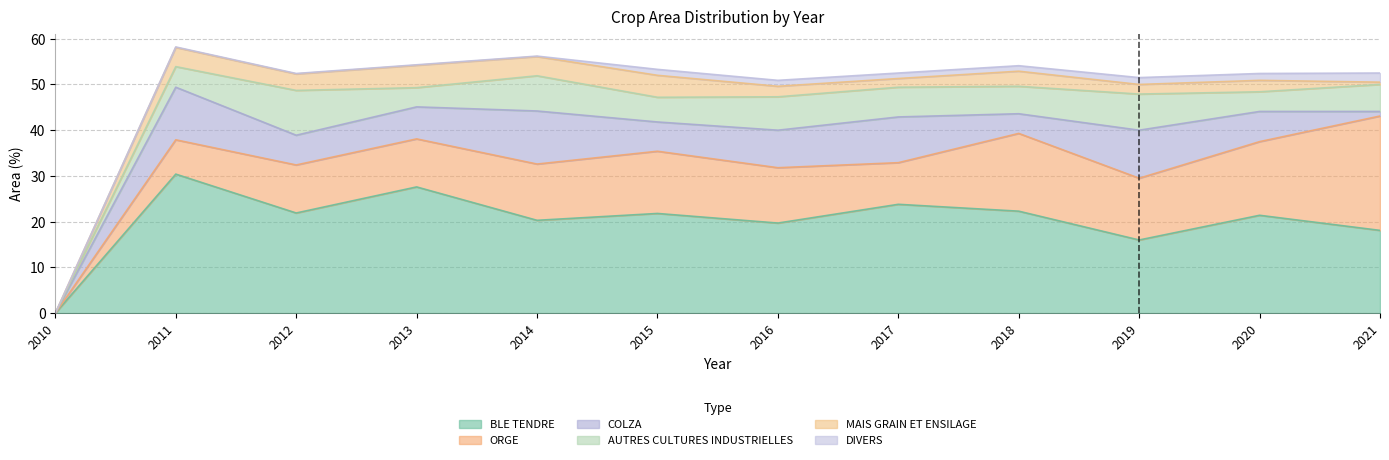

At which category is the sum across all series the highest?

2011